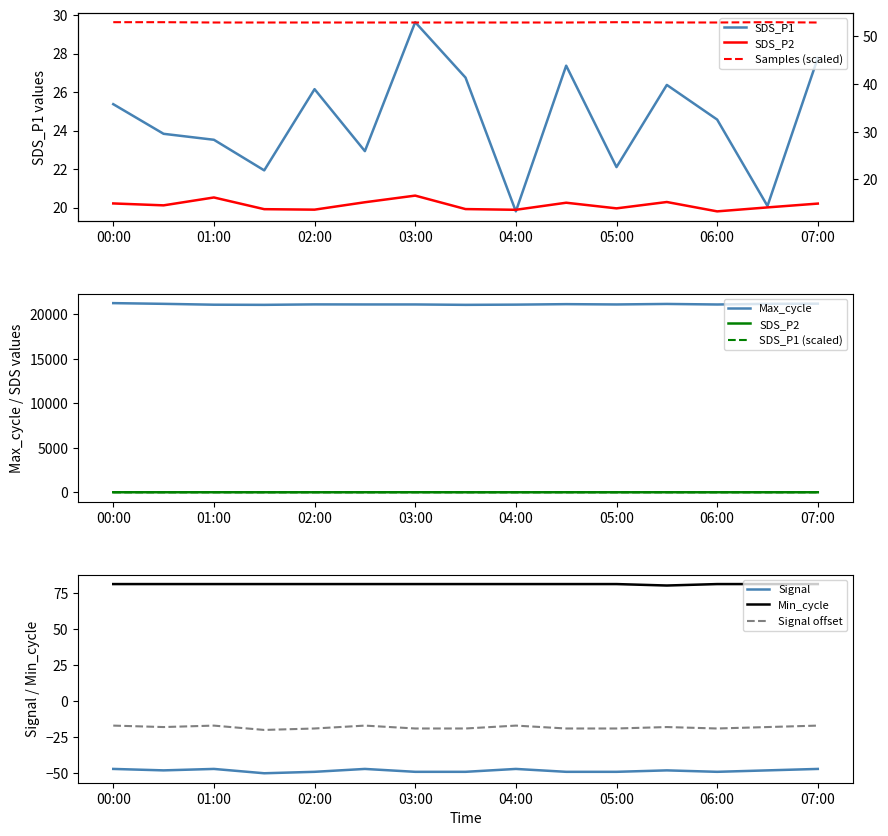

True or false: Min_cycle and Max_cycle intersect in this chart.

False